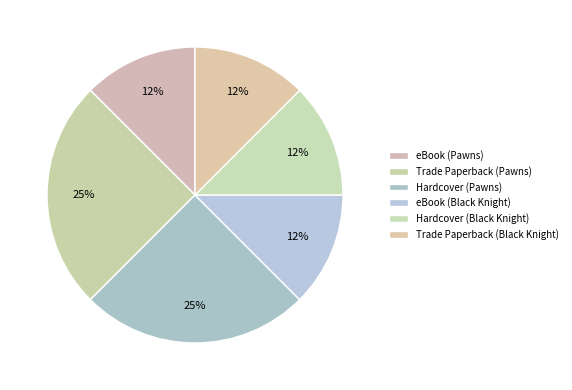

Is there any slice that represents more than half of the pie?

No